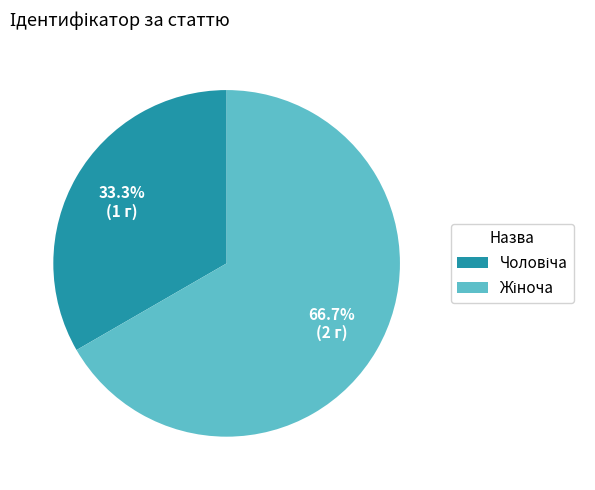

Is there any slice that represents more than half of the pie?

Yes